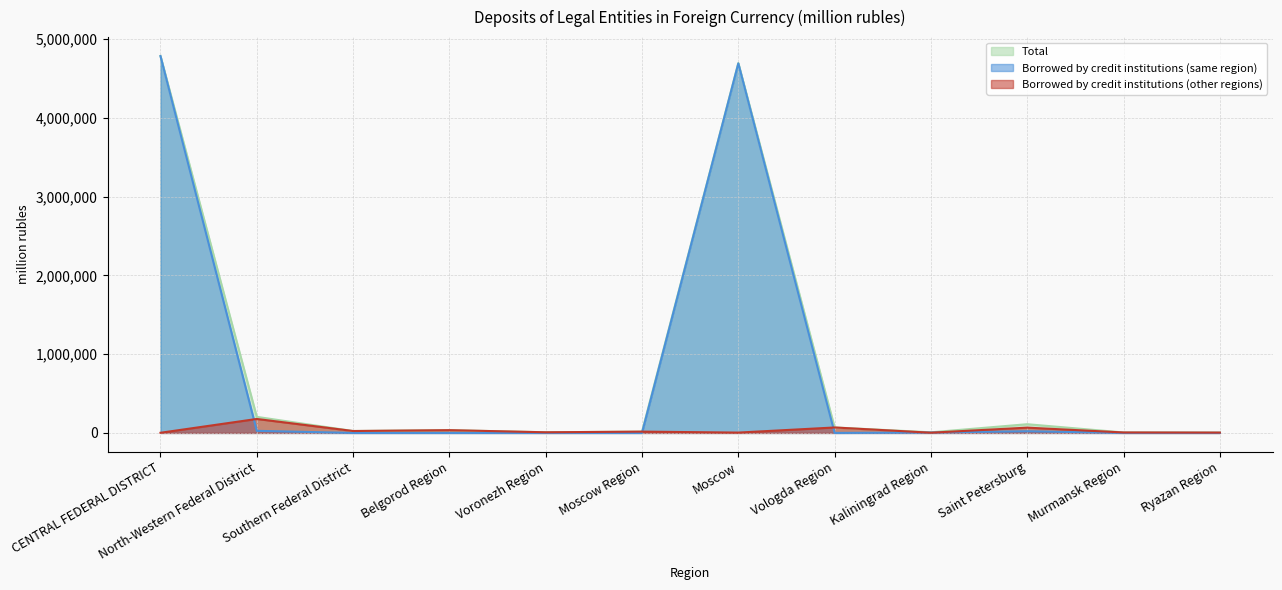

Count the number of data series in this chart.

3